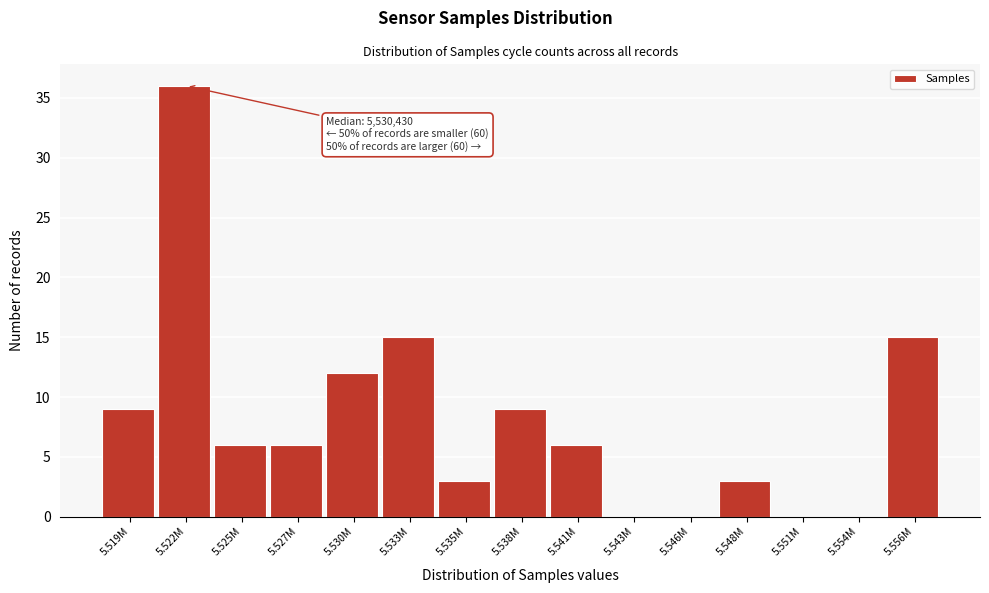

Reading right to left, list all the values displayed in this chart.

5.556M=15	5.554M=0	5.551M=0	5.548M=3	5.546M=0	5.543M=0	5.541M=6	5.538M=9	5.535M=3	5.533M=15	5.530M=12	5.527M=6	5.525M=6	5.522M=36	5.519M=9